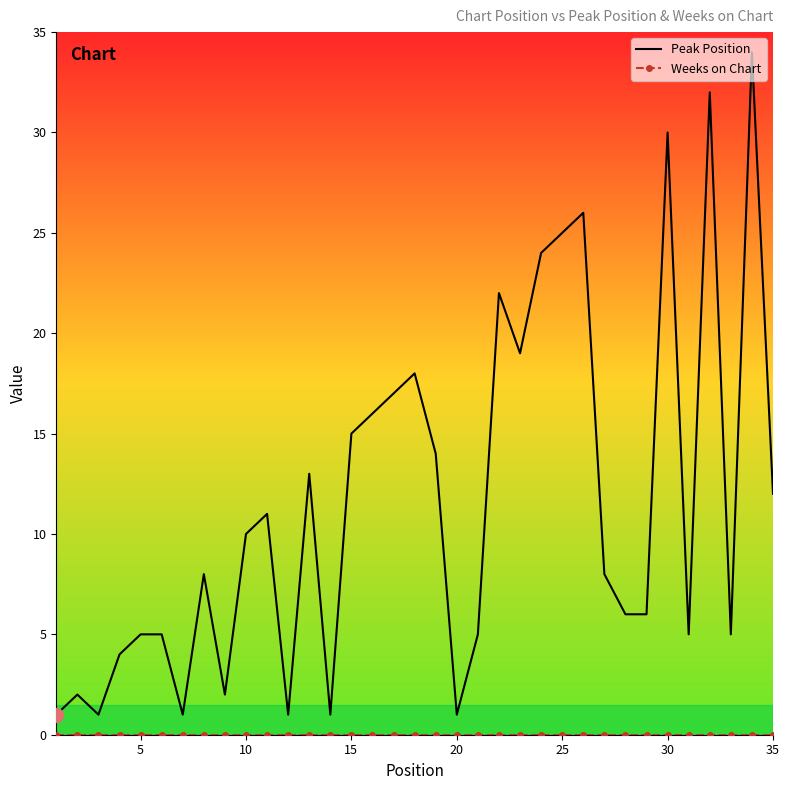

True or false: Peak Position has more than 2 points higher than both neighbors.

True